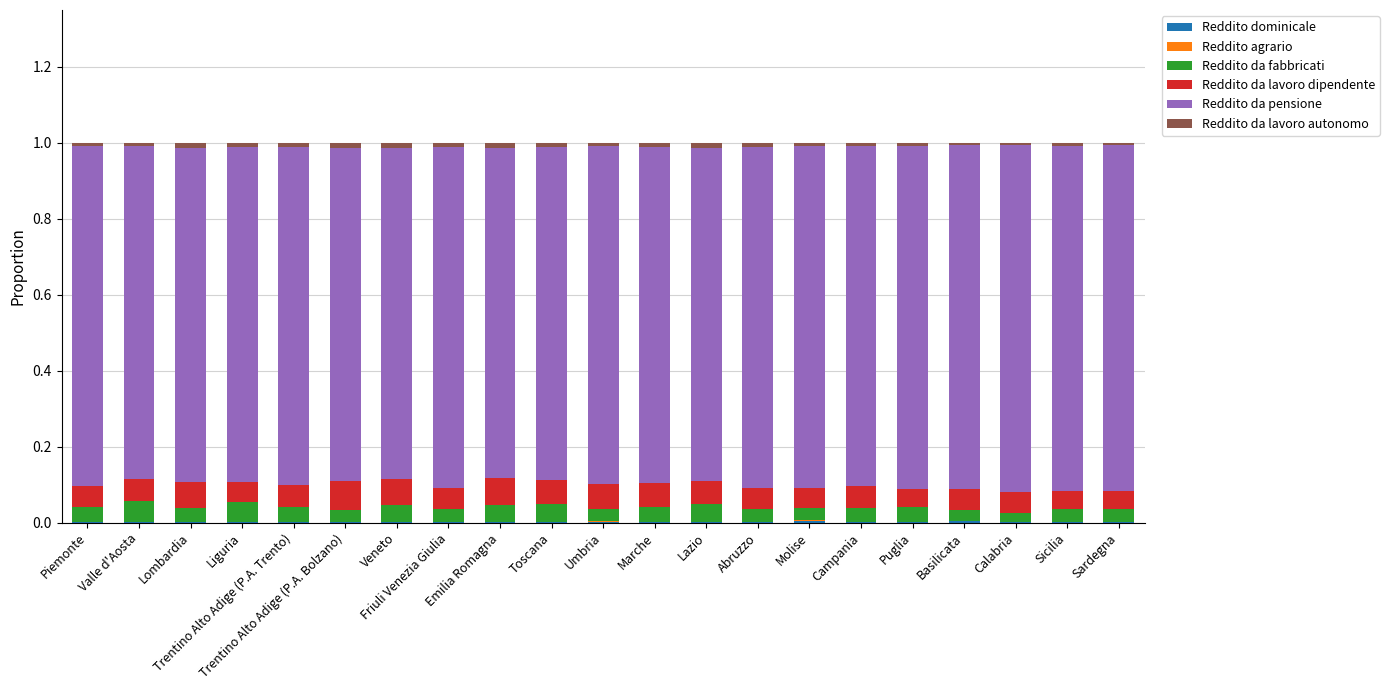

At which category is the sum across all series the highest?

Lombardia